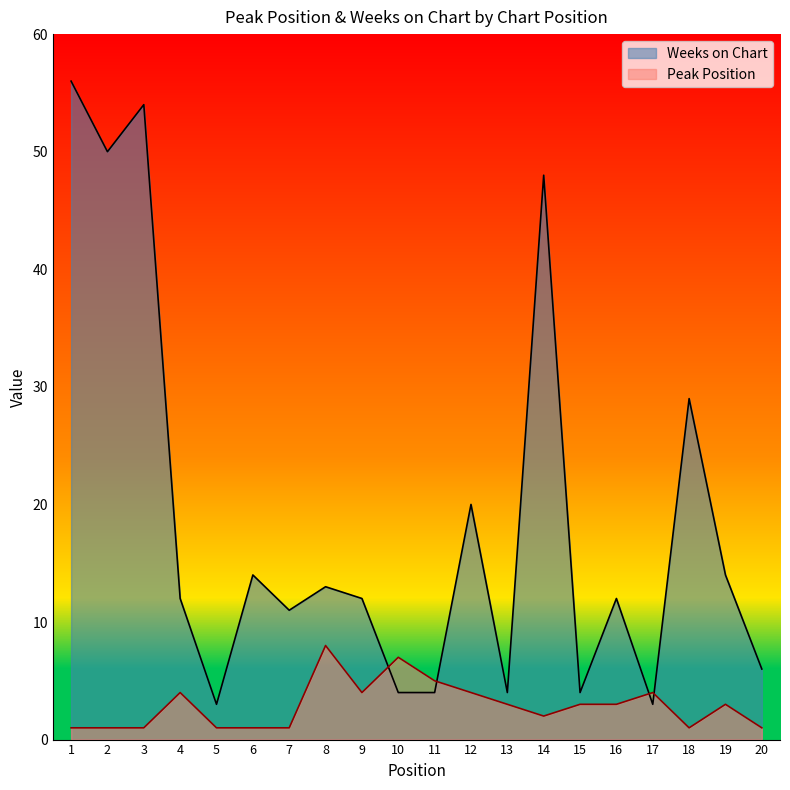

Does the chart have visible grid lines?

No